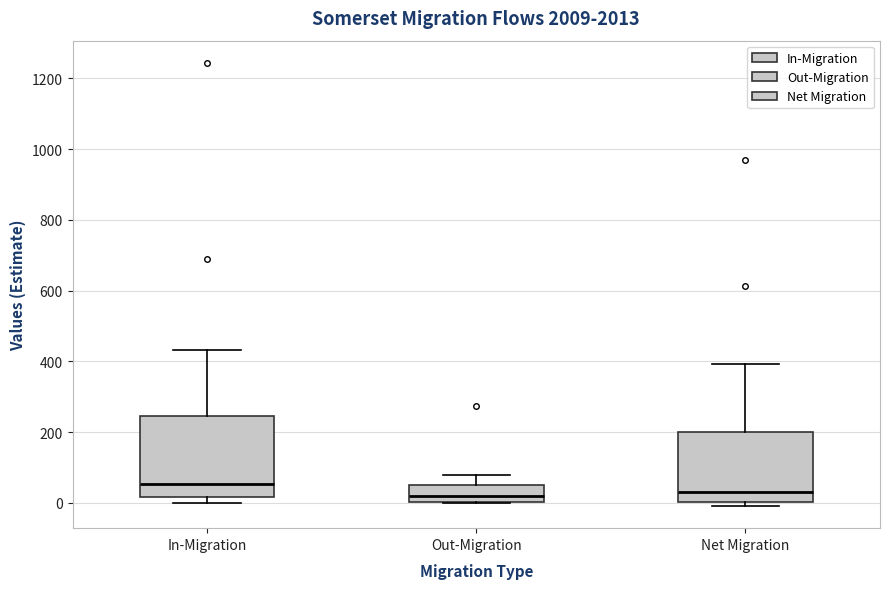

Reading left to right, read every box against the y-axis: the position of its median line, the range the box covers, and the ends of its whiskers. The values are not printed on the chart, so give them approximately, as read against the axis.

In-Migration: median 60, box 20 to 240, whiskers 0 to 440
Out-Migration: median 20, box 0 to 60, whiskers 0 to 80
Net Migration: median 40, box 0 to 200, whiskers 0 (just below the box's lower edge) to 400